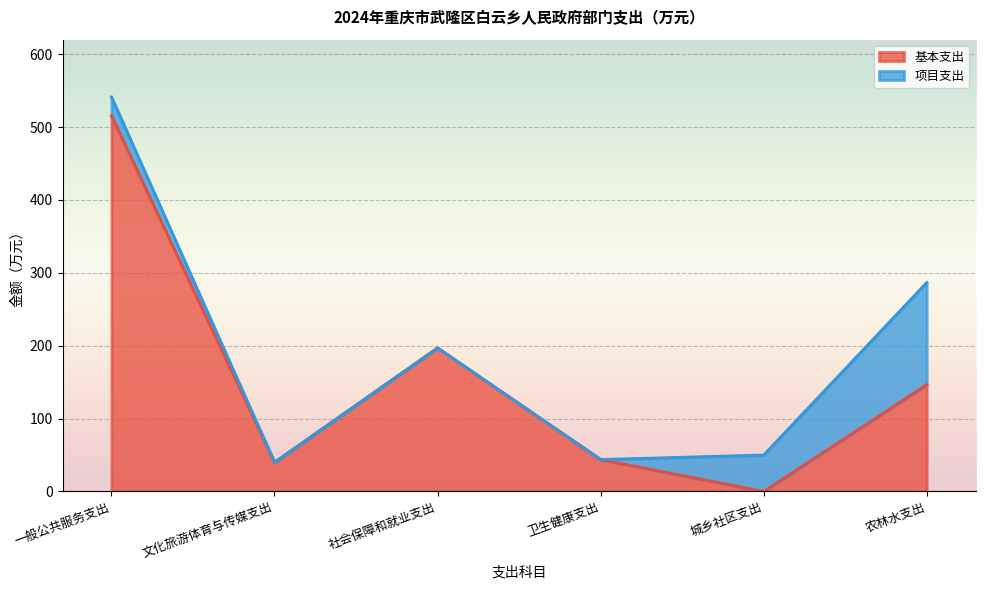

How many interior local valleys (lower than both neighbors) does the data have?

2